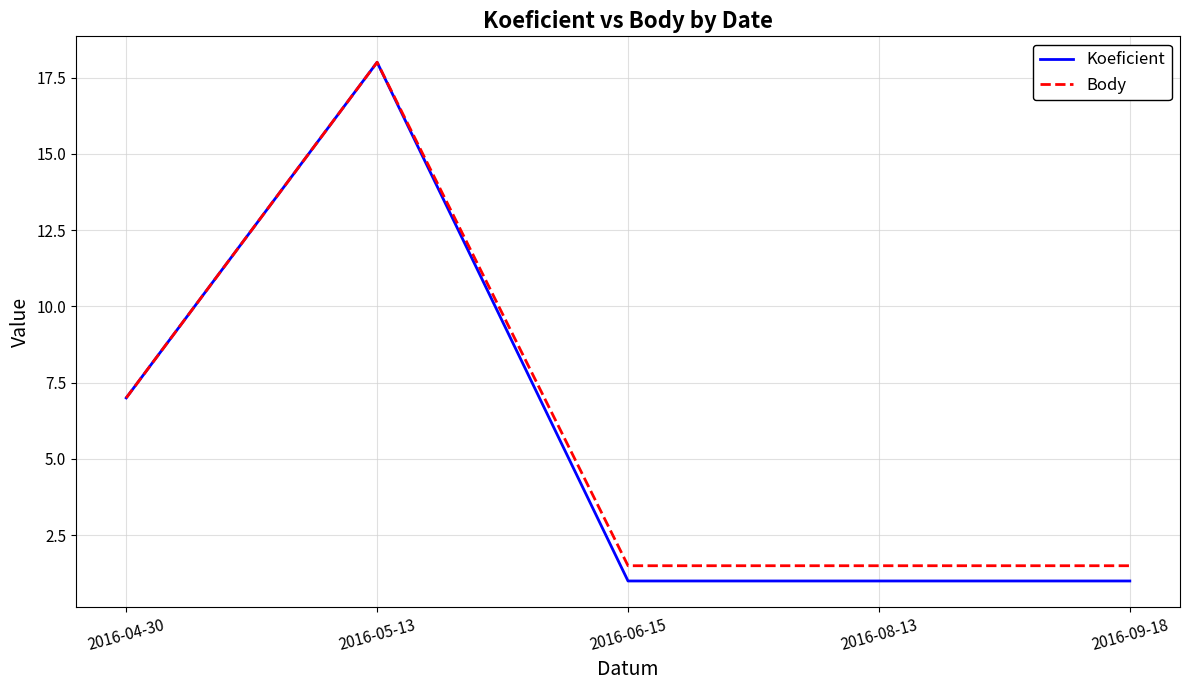

Is it true that Body equals 2.3 at 2016-04-30?

False